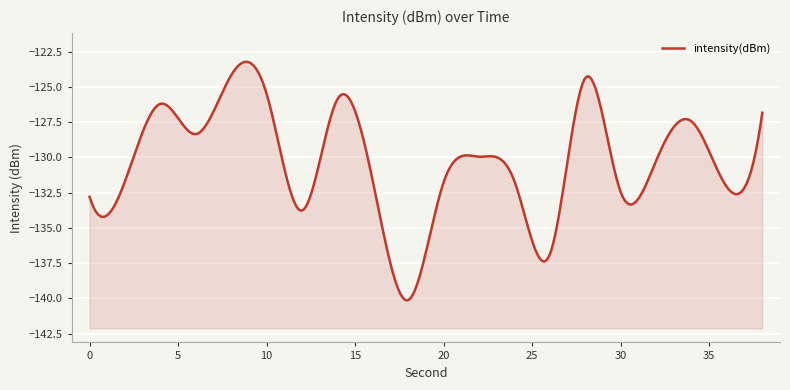

How many lines are shown in the chart?

1